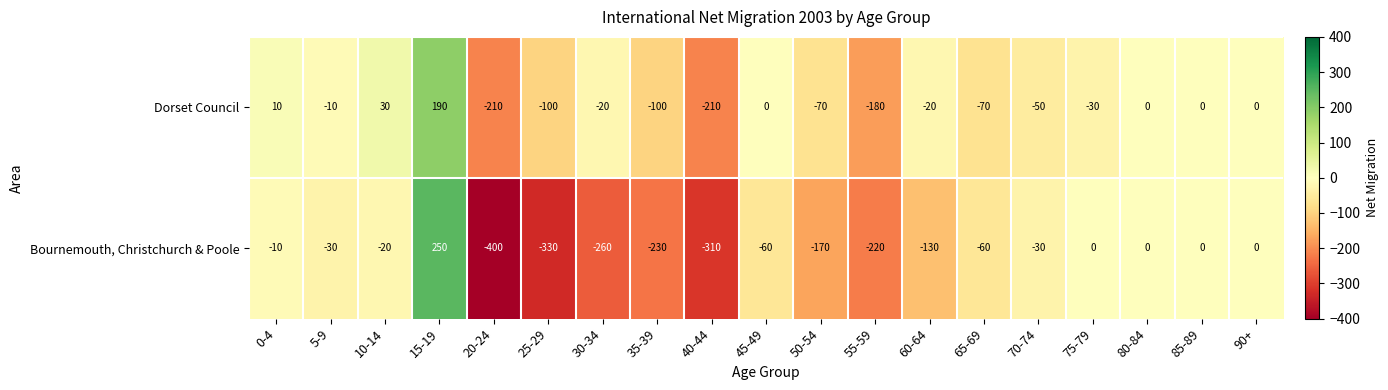

Which series has the largest range (max minus min)?

Bournemouth, Christchurch & Poole